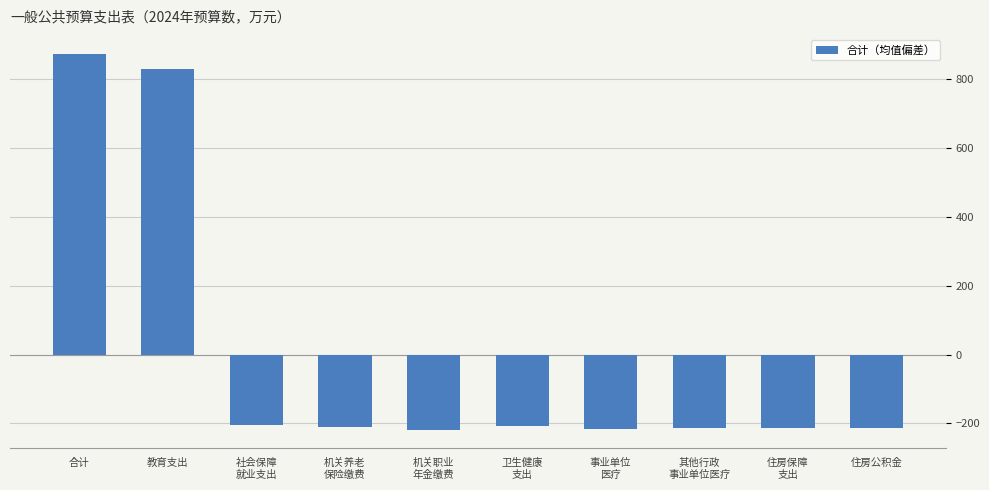

At which label is the value closest to 327?

教育支出